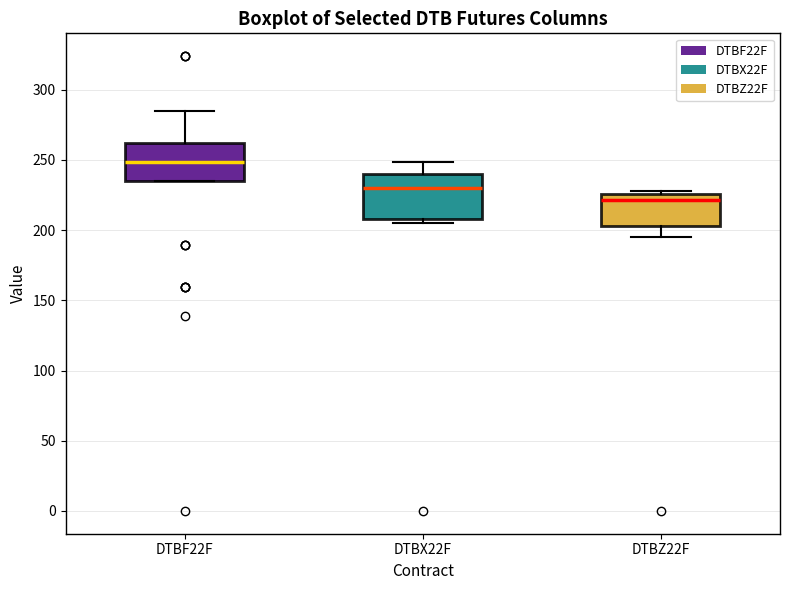

Where does the upper whisker of the box for DTBX22F end on the y-axis? The values are not printed on the chart, so give them approximately, as read against the axis.

250